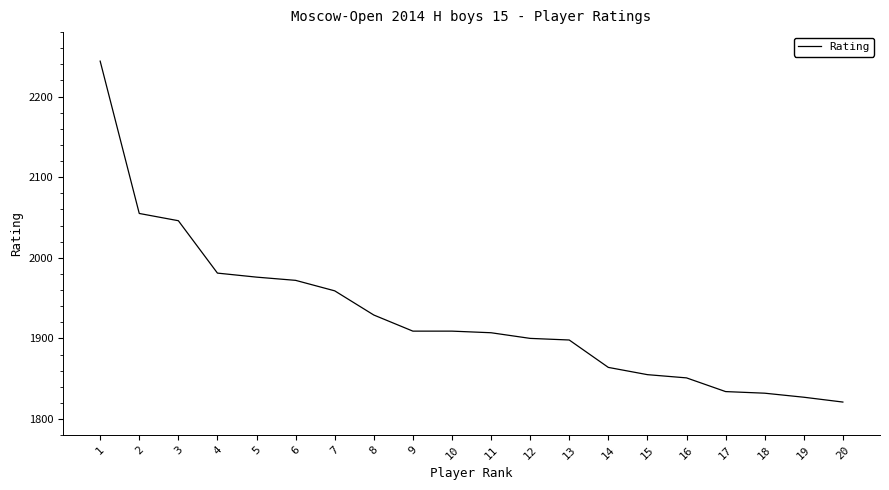

How many lines are shown in the chart?

1